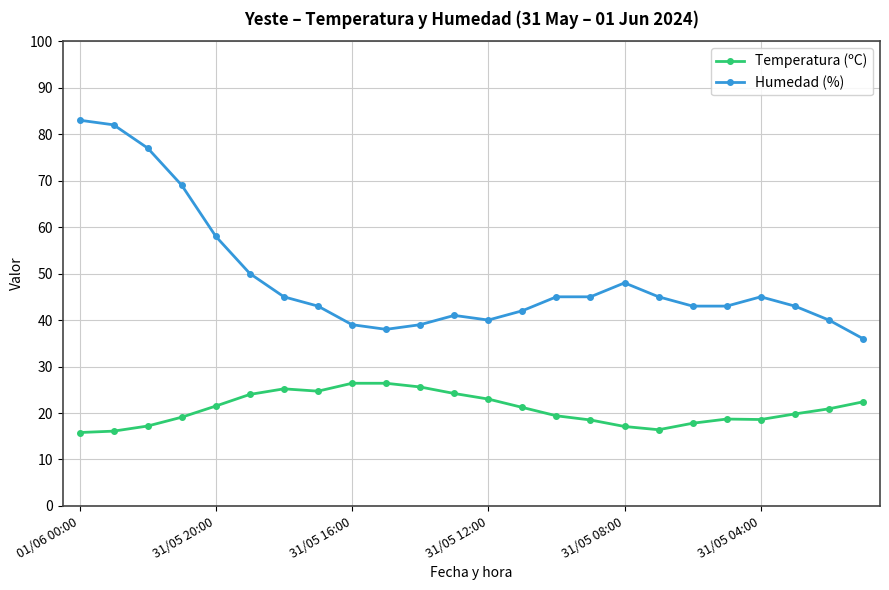

True or false: Humedad (%) and Temperatura (ºC) intersect in this chart.

False